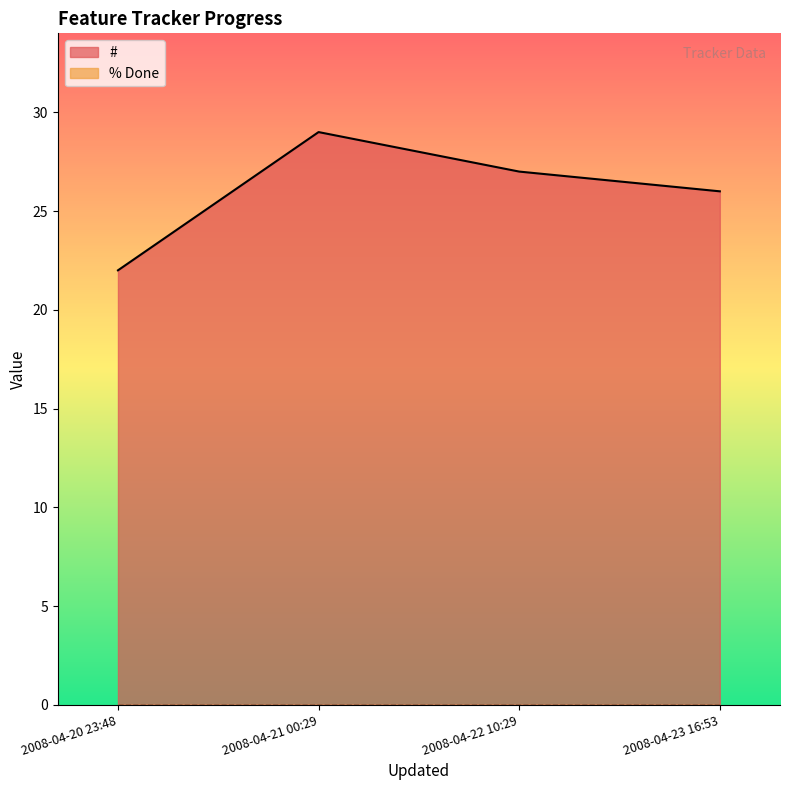

What position from the left is 2008-04-20 23:48?

1